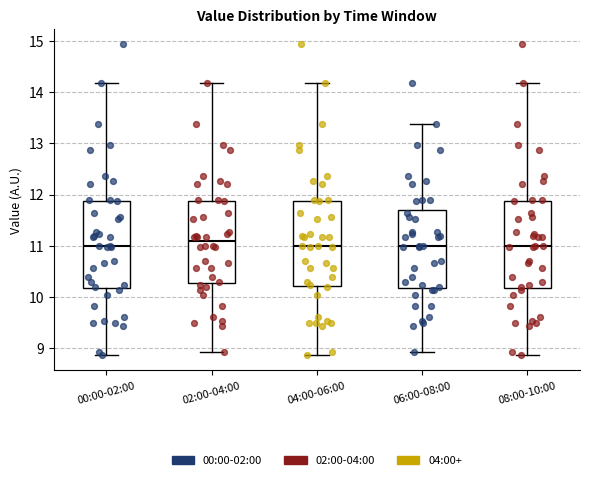

Reading left to right, transcribe this box plot: for each box, give where its median line is, the range the box spans, and where its two whiskers end, as read against the y-axis. The values are not printed on the chart, so give them approximately, as read against the axis.

00:00-02:00: median 11.0, box 10.2 to 11.9, whiskers 8.9 to 14.2
02:00-04:00: median 11.1, box 10.3 to 11.9, whiskers 8.9 to 14.2
04:00-06:00: median 11.0, box 10.2 to 11.9, whiskers 8.9 to 14.2
06:00-08:00: median 11.0, box 10.2 to 11.7, whiskers 8.9 to 13.4
08:00-10:00: median 11.0, box 10.2 to 11.9, whiskers 8.9 to 14.2